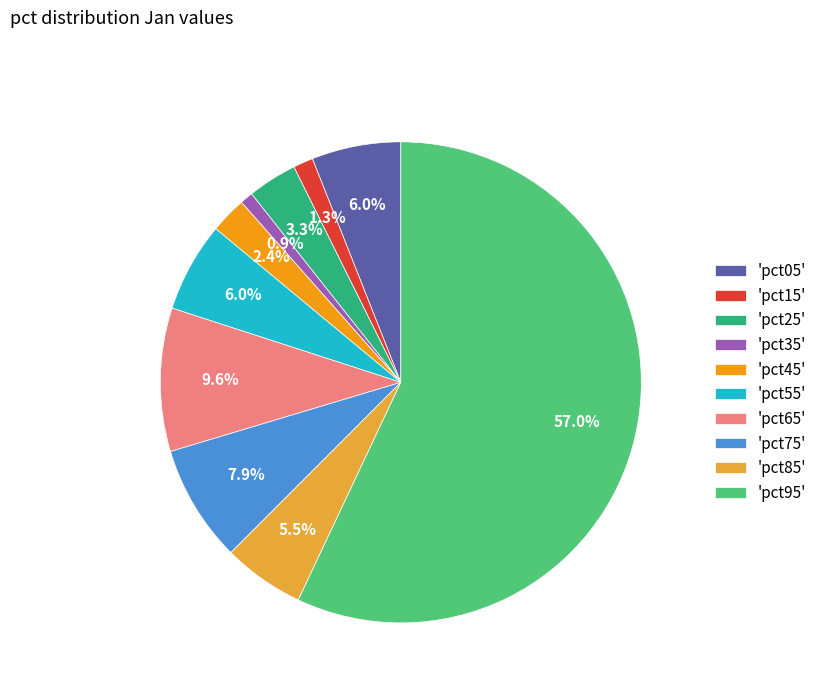

Which category has the biggest portion of the pie?

'pct95'